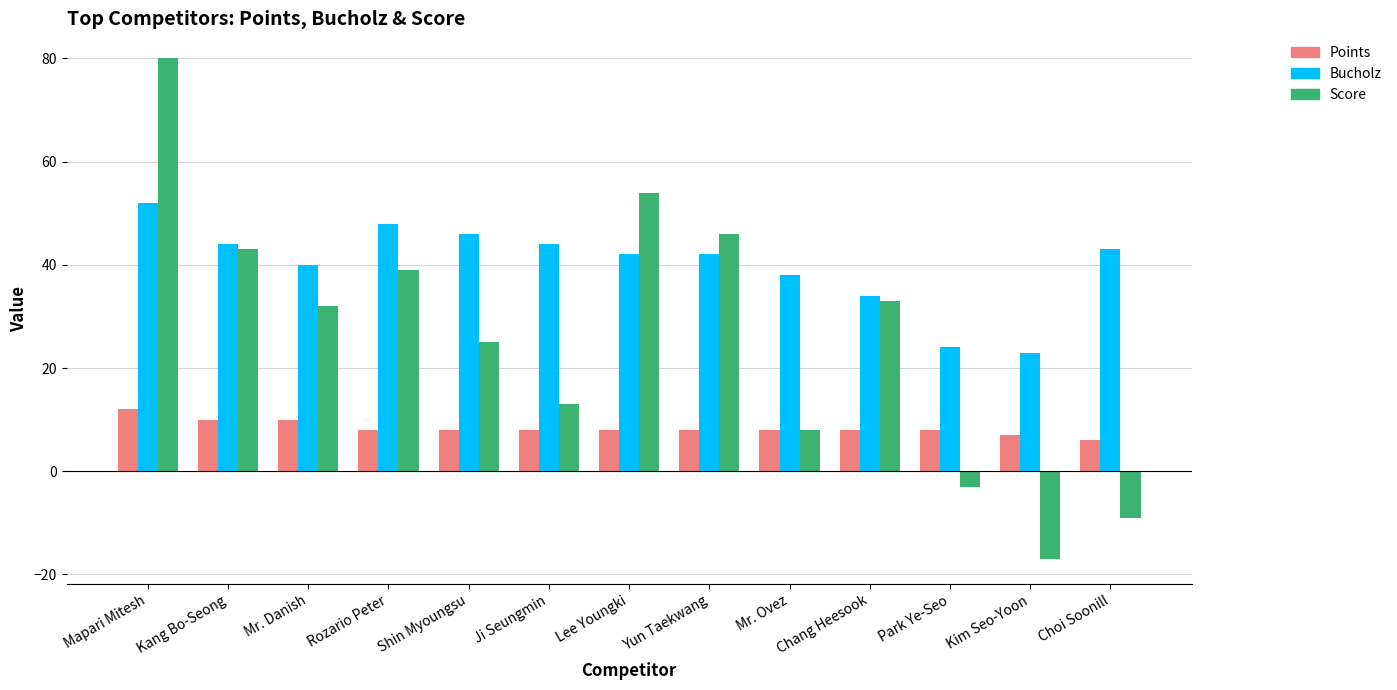

How many groups of bars are there?

13